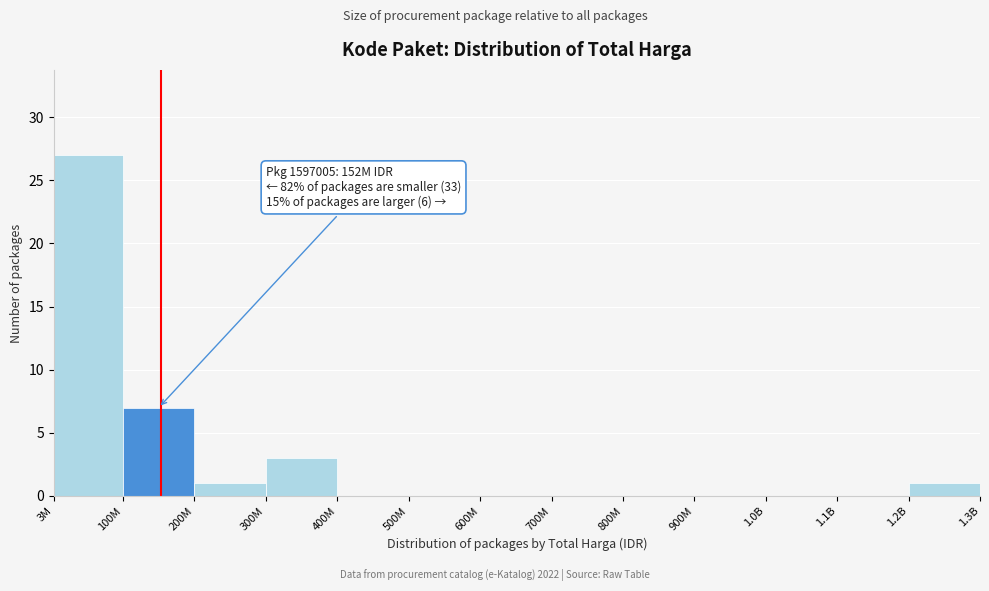

Reading left to right, transcribe all the data shown in this chart.

3M=27	100M=7	200M=1	300M=3	400M=0	500M=0	600M=0	700M=0	800M=0	900M=0	1.0B=0	1.1B=0	1.2B=1